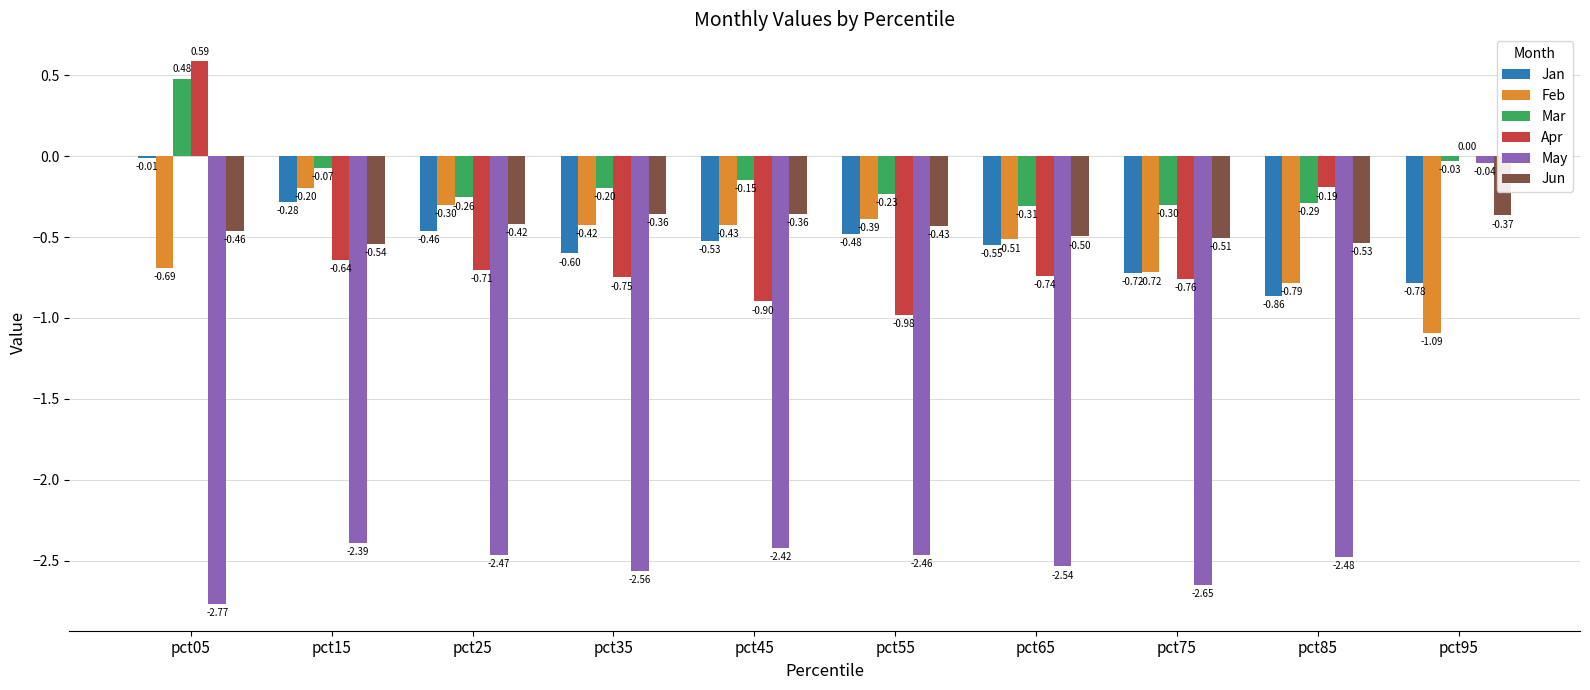

Which series changed the most between pct15 and pct35?

Jan